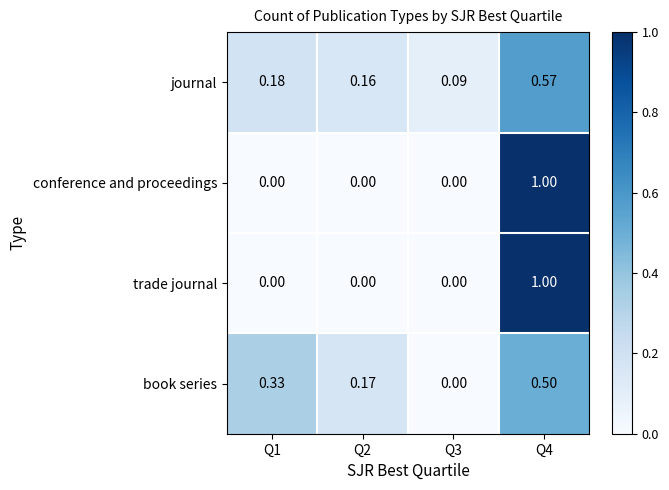

How many distinct data groups are displayed?

4